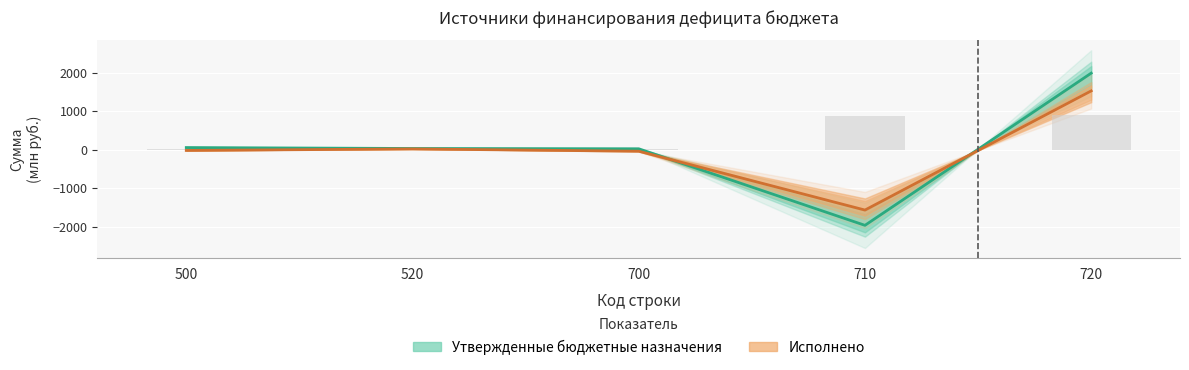

Where is Исполнено nearest to the value -19?

500